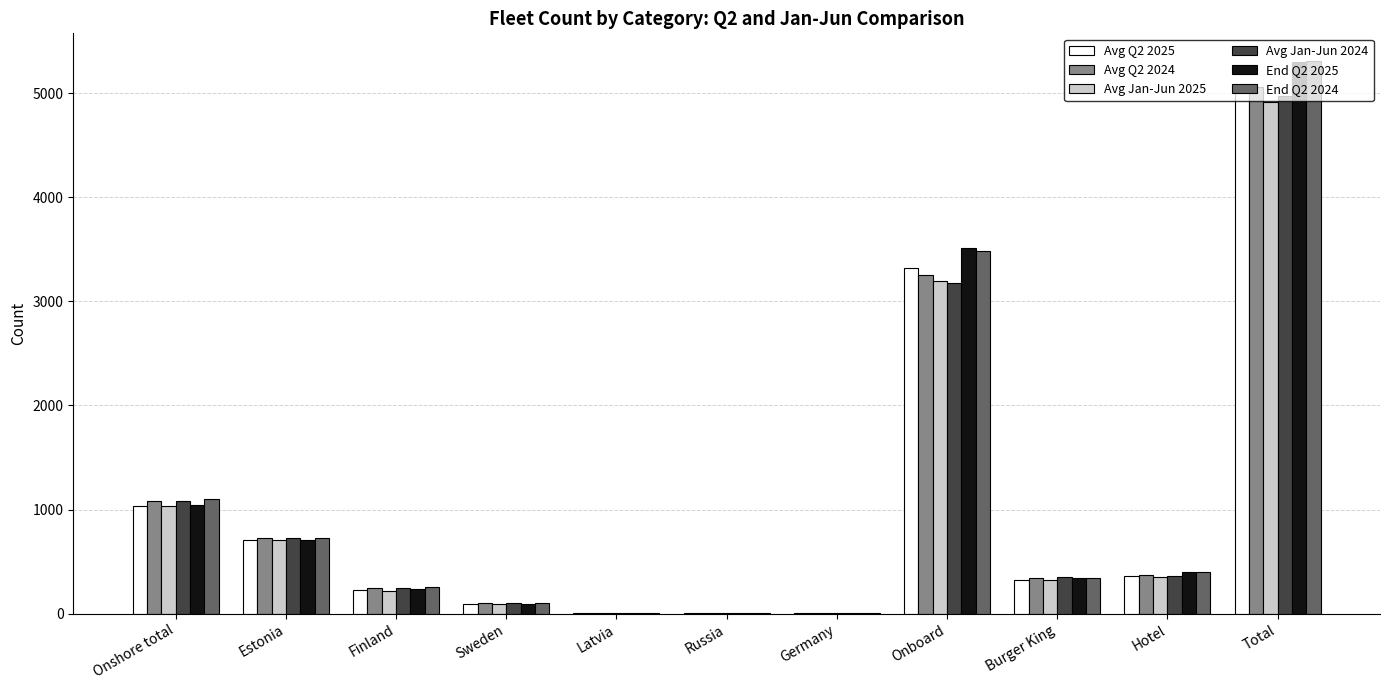

Is the value of End Q2 2024 at Onshore total greater than the value of Avg Q2 2025 at Estonia?

Yes